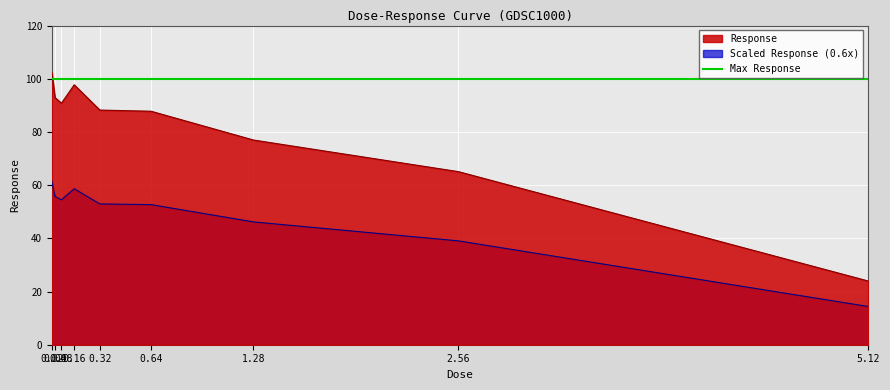

True or false: Scaled Response (0.6x) and Response cross at least once.

False